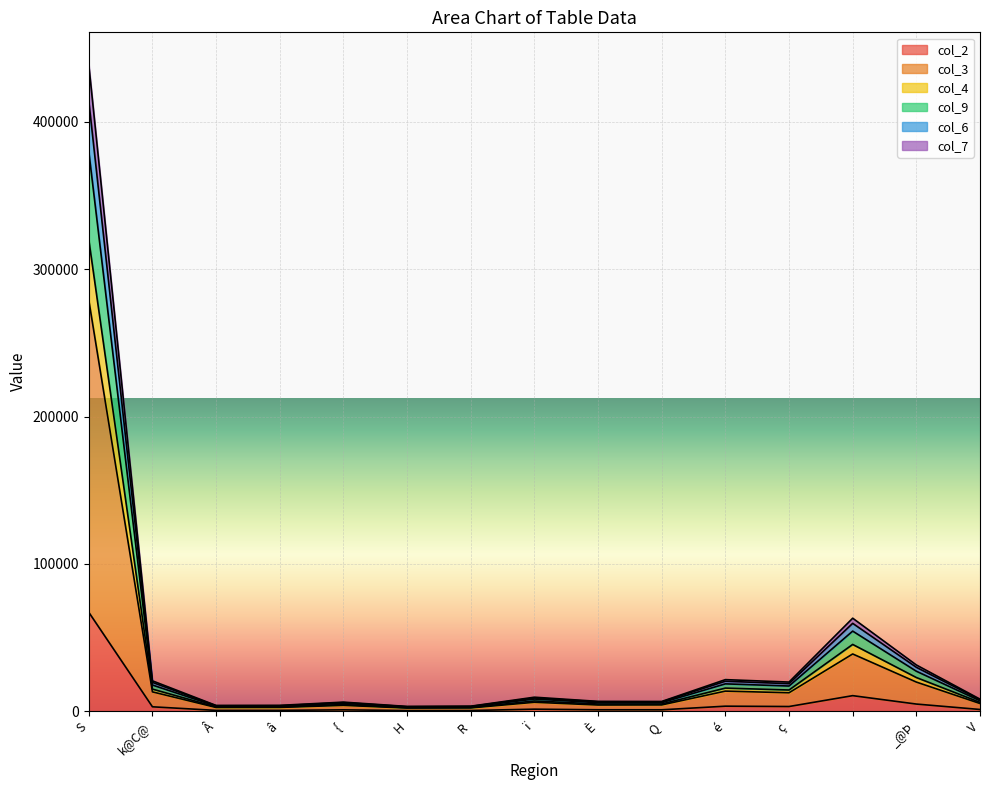

At which label does col_2 reach its peak?

S